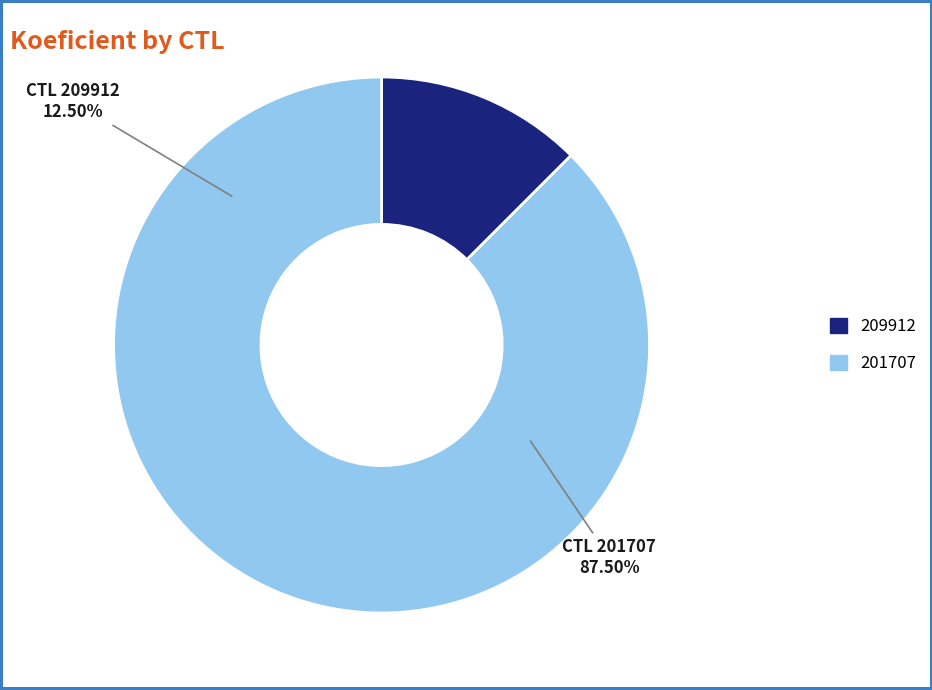

Rank the categories by value from lowest to highest.

209912, 201707